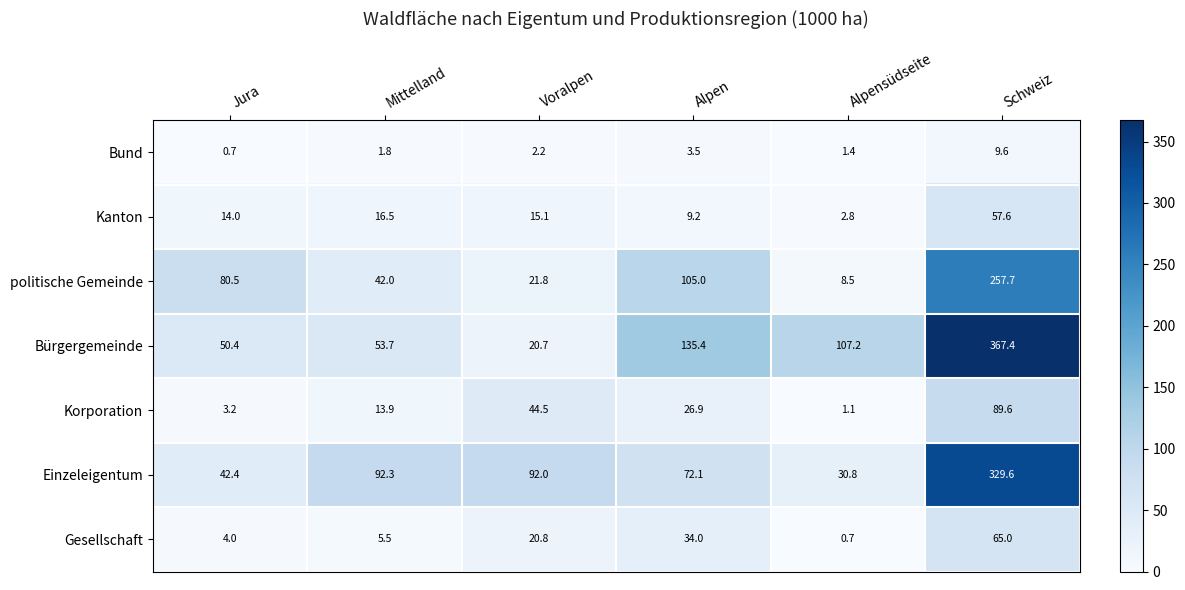

What is the sum of the Bürgergemeinde values at Alpen and Alpensüdseite?

242.6